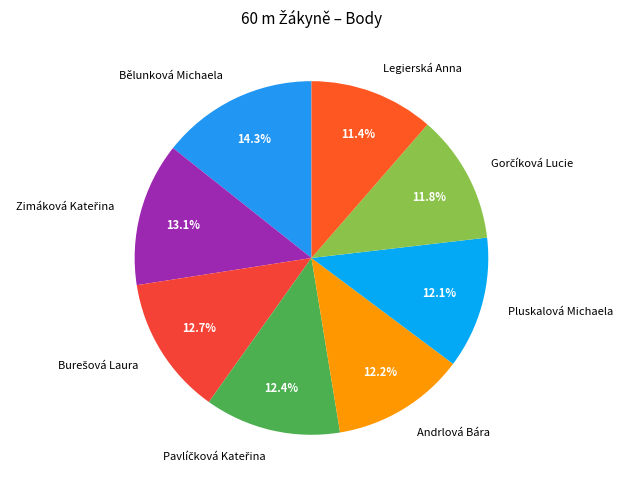

Between Pluskalová Michaela and Bělunková Michaela, which is larger?

Bělunková Michaela